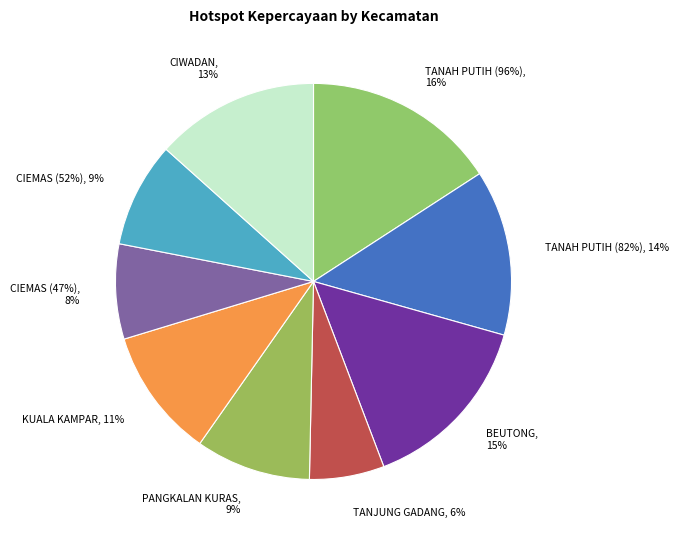

Is there a majority slice in this chart?

No